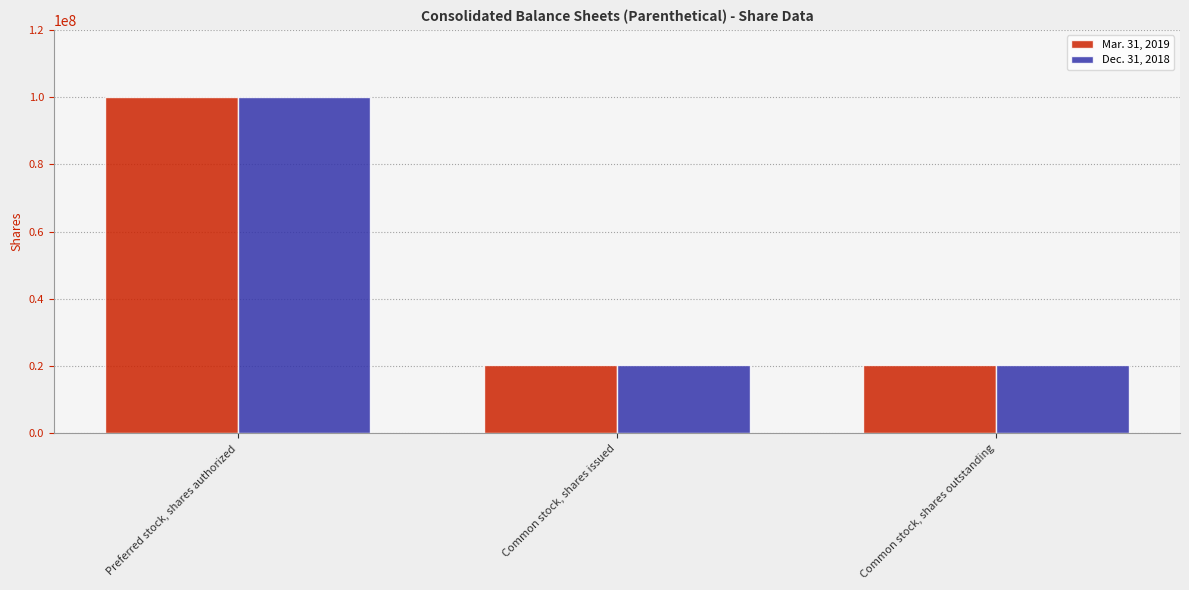

At how many categories does at least one series exceed 87664043?

1